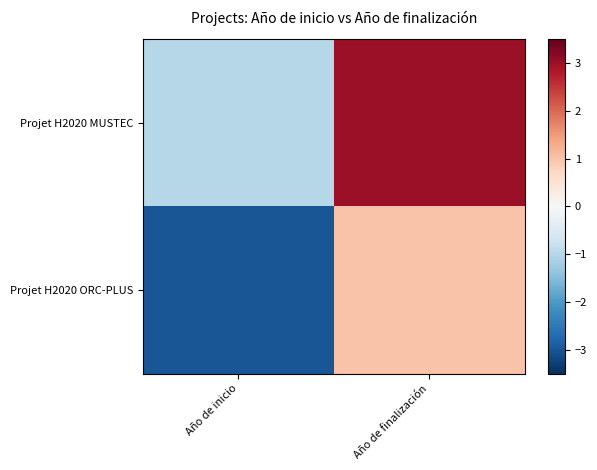

Reading left to right, transcribe all the data shown in this chart.

Projet H2020 MUSTEC: Año de inicio=-1	Año de finalización=3
Projet H2020 ORC-PLUS: Año de inicio=-3	Año de finalización=1